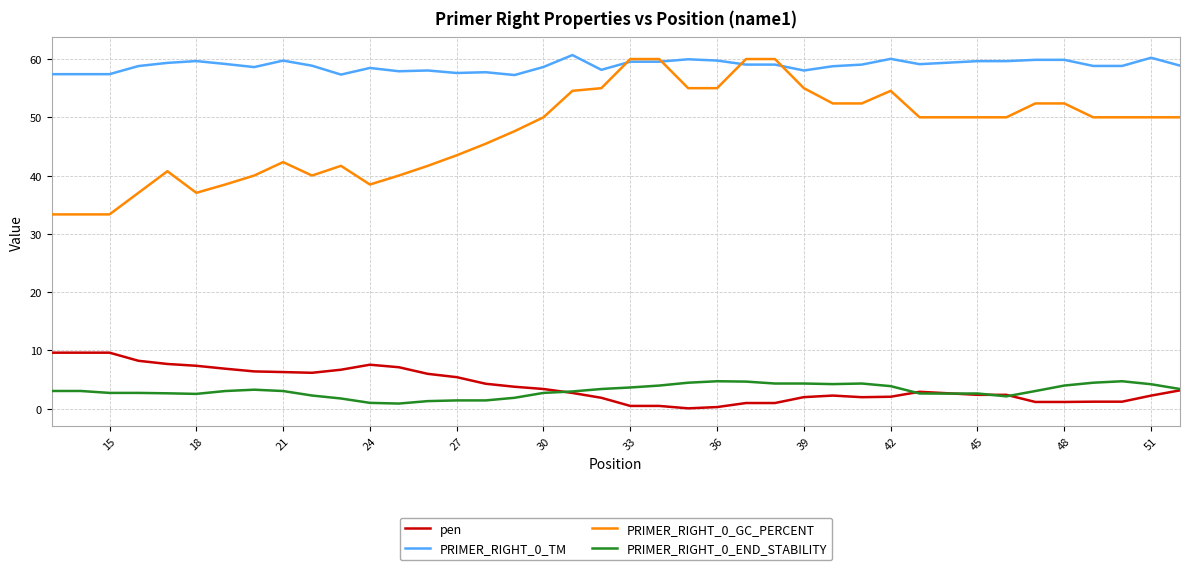

What is the greatest value displayed?

60.7